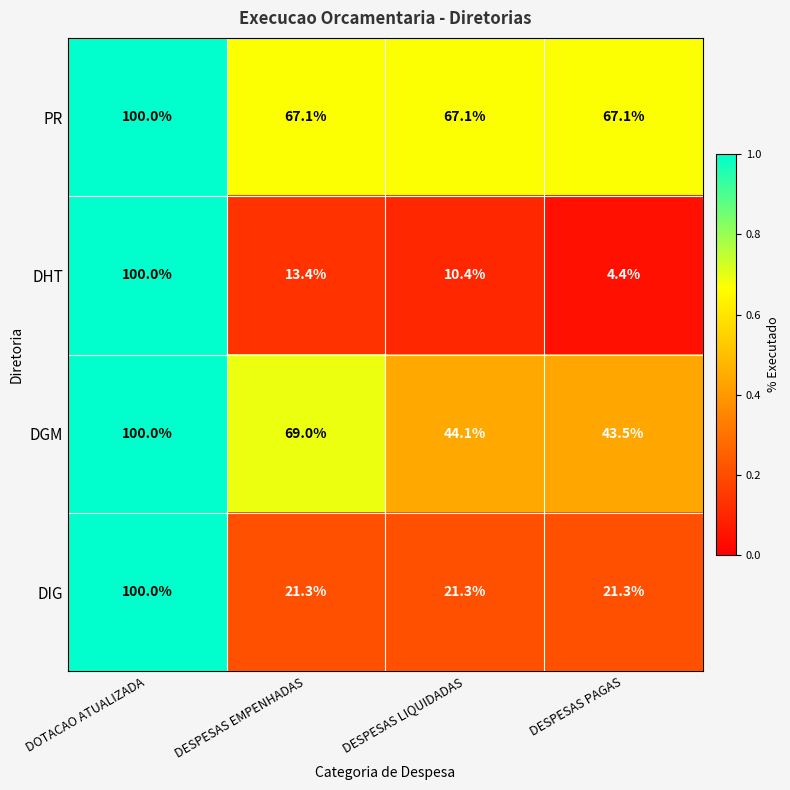

At which category does the chart reach its minimum across all series?

DESPESAS PAGAS